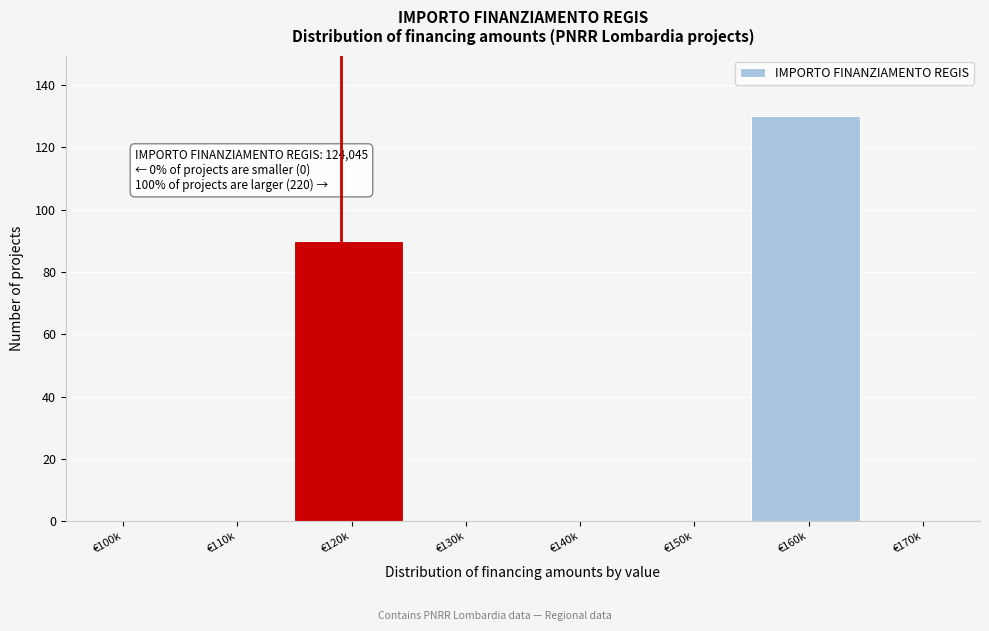

Reading left to right, transcribe all the data shown in this chart.

€100k=0	€110k=0	€120k=90	€130k=0	€140k=0	€150k=0	€160k=130	€170k=0